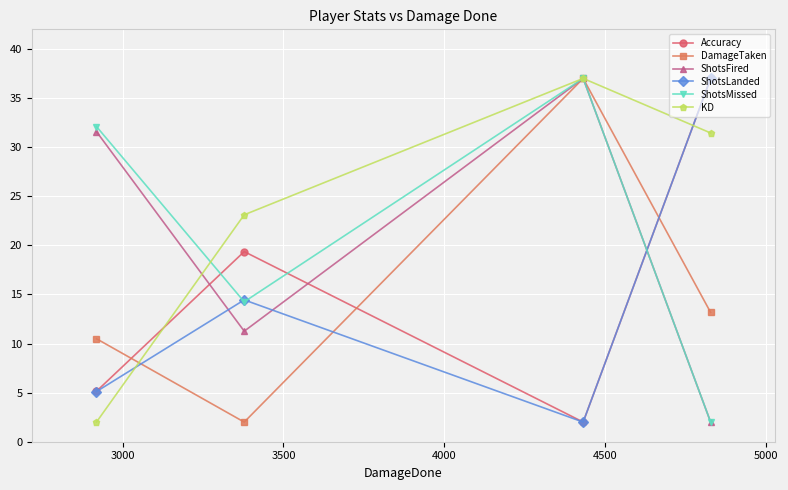

What is the maximum value for ShotsMissed?

37.0